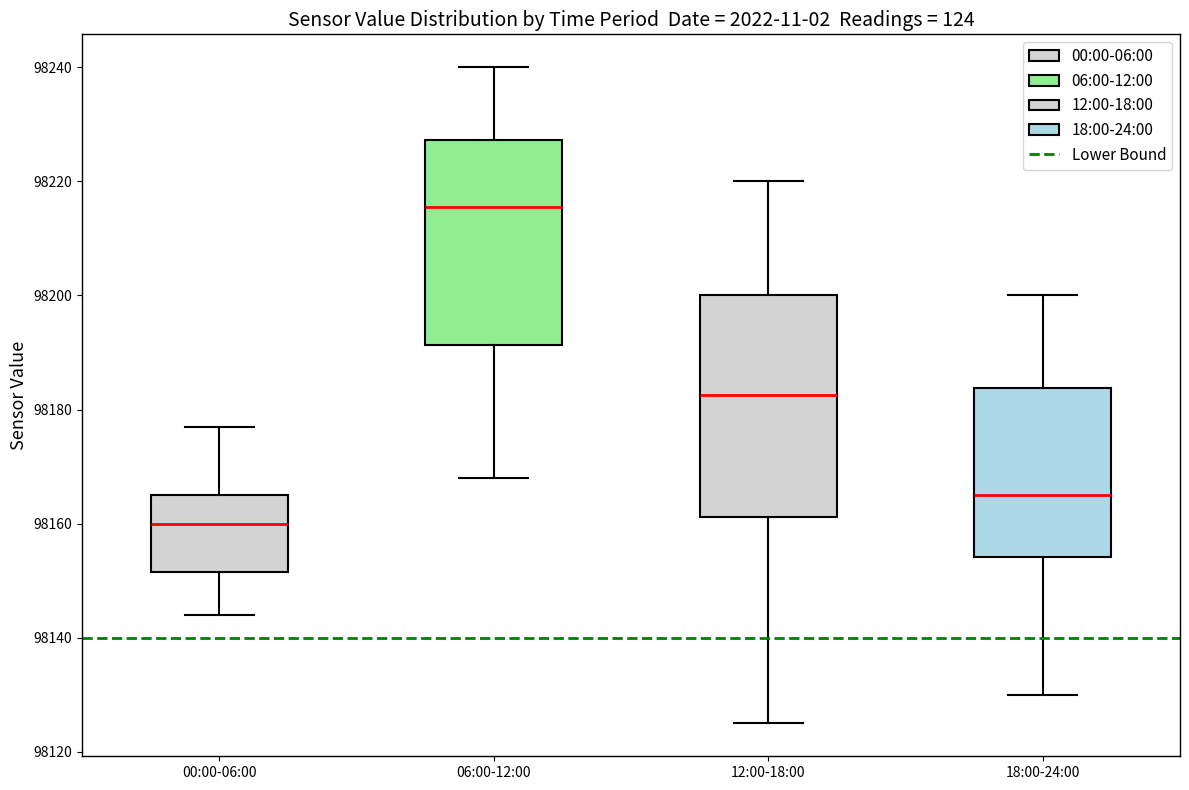

Reading left to right, read every box against the y-axis: the position of its median line, the range the box covers, and the ends of its whiskers. The values are not printed on the chart, so give them approximately, as read against the axis.

00:00-06:00: median 98160, box 98152 to 98166, whiskers 98144 to 98178
06:00-12:00: median 98216, box 98192 to 98228, whiskers 98168 to 98240
12:00-18:00: median 98182, box 98162 to 98200, whiskers 98126 to 98220
18:00-24:00: median 98166, box 98154 to 98184, whiskers 98130 to 98200